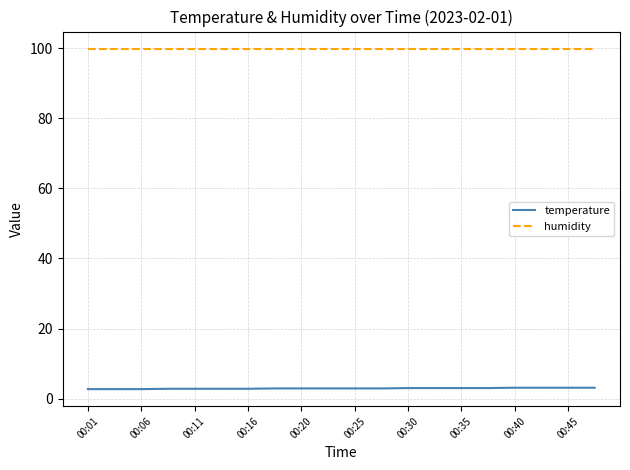

Which series has the largest total across all categories?

humidity